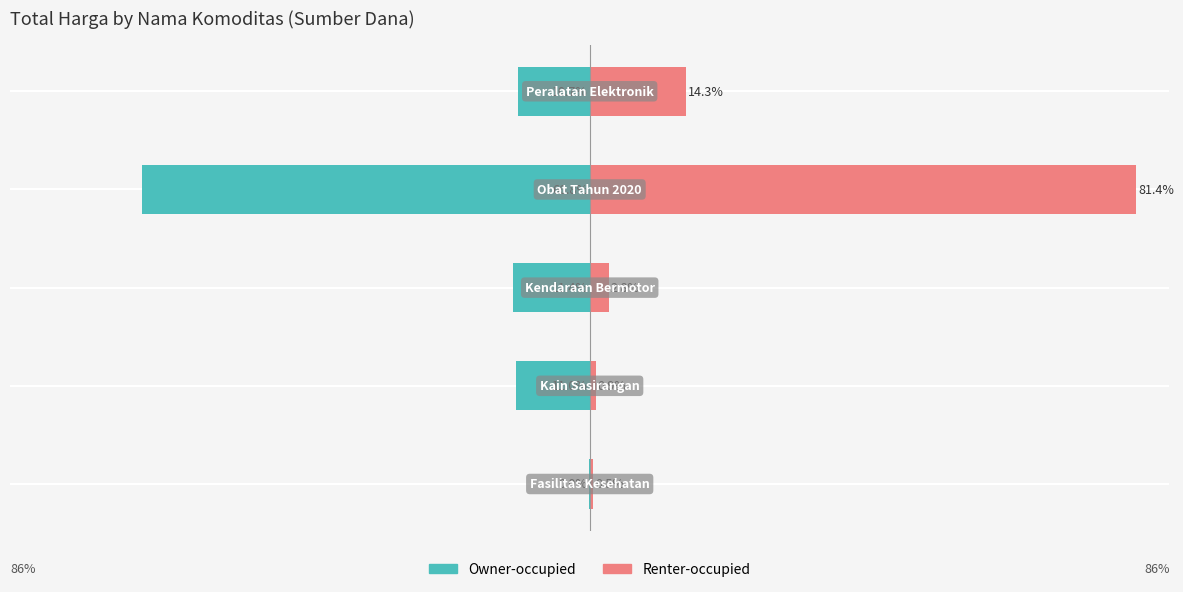

Is it true that Owner-occupied equals -10.7 at 4?

True